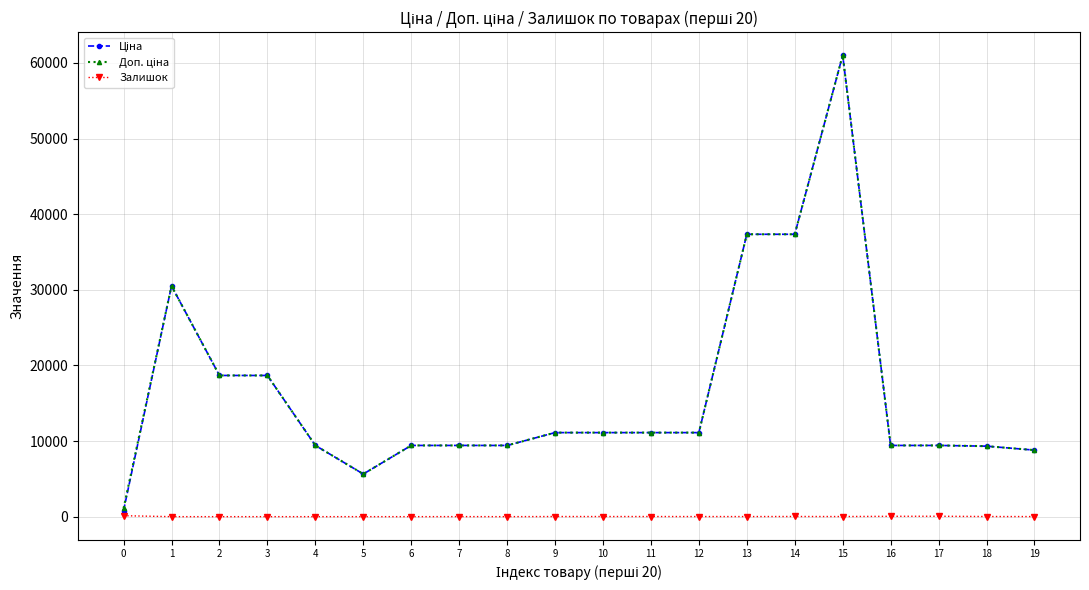

At which category is the sum across all series the highest?

15